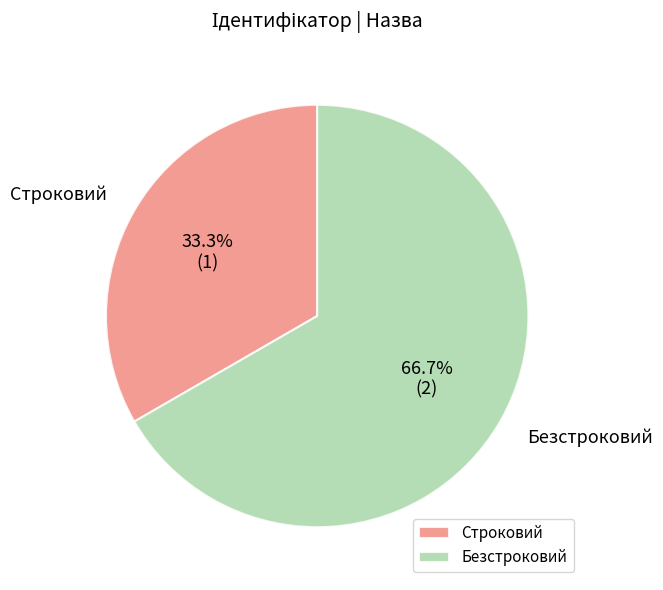

How much of the chart is everything except Безстроковий?

33.3%